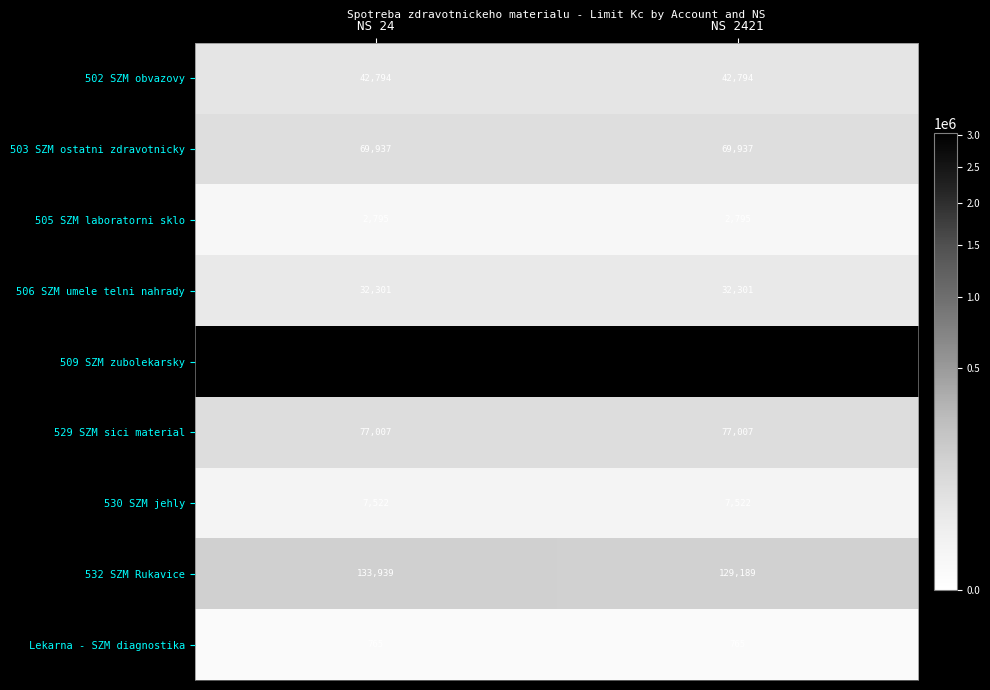

At which category is the sum across all series the highest?

NS 24